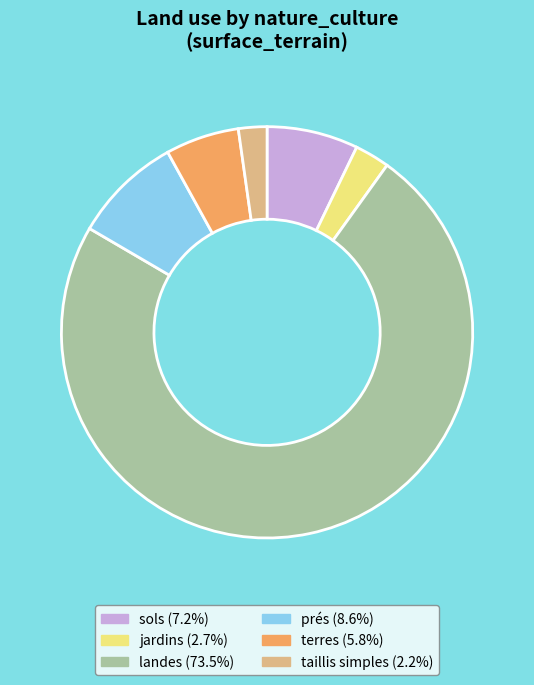

How many segments does this pie chart have?

6